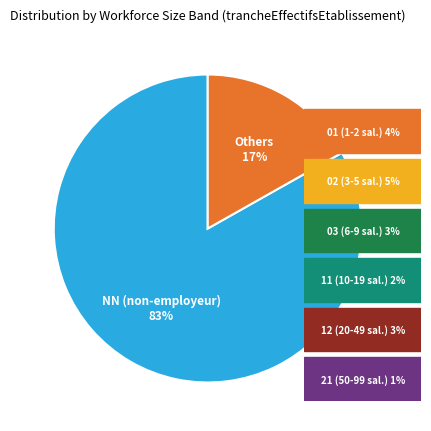

To the nearest percent, what is the difference between the largest and smallest slice percentages?

66%